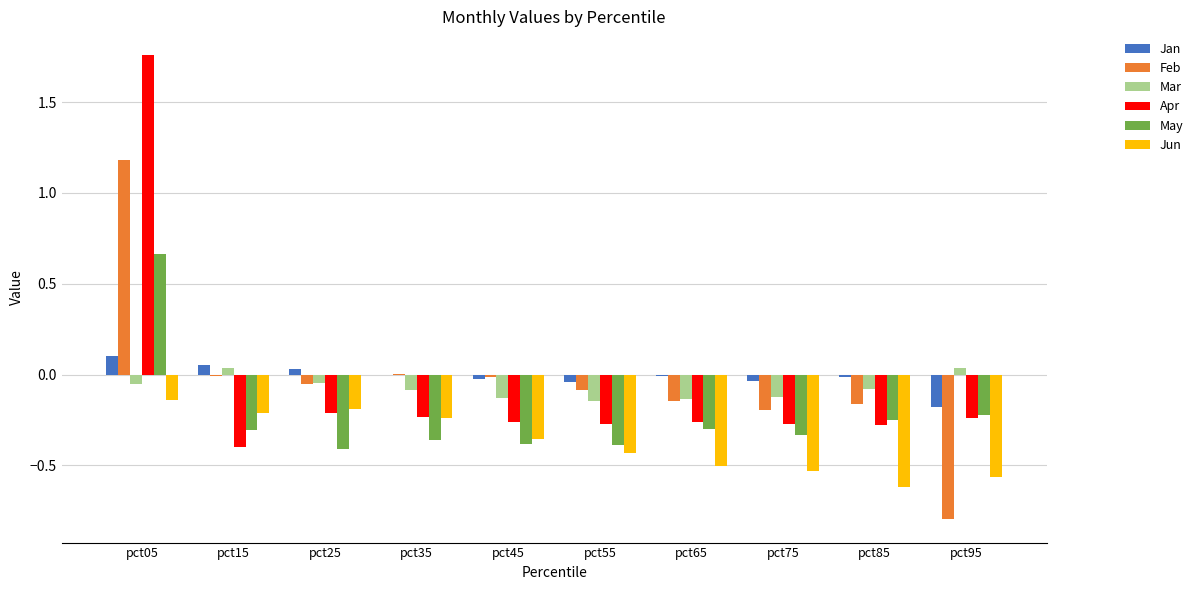

What is the sum of all May values?

-2.3